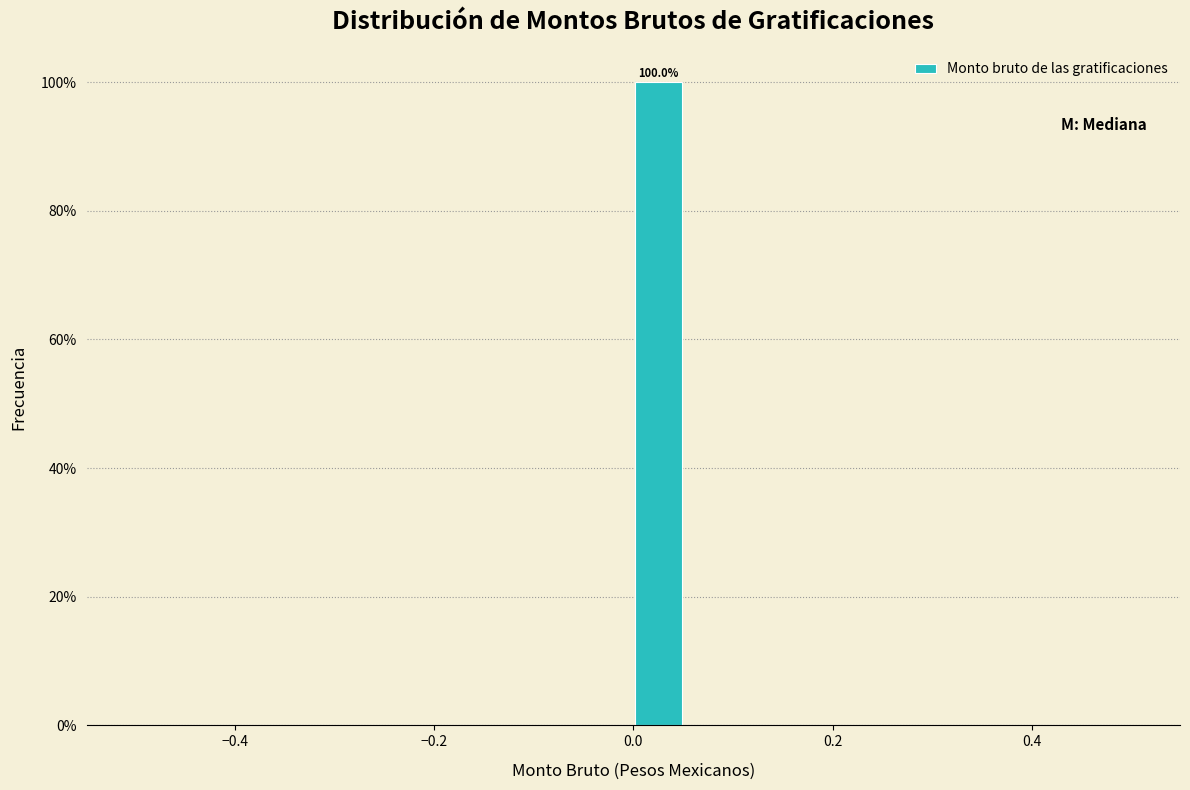

Around what value on the x-axis is the tallest bar? Give the approximate position of its centre, as read against the axis.

0.02